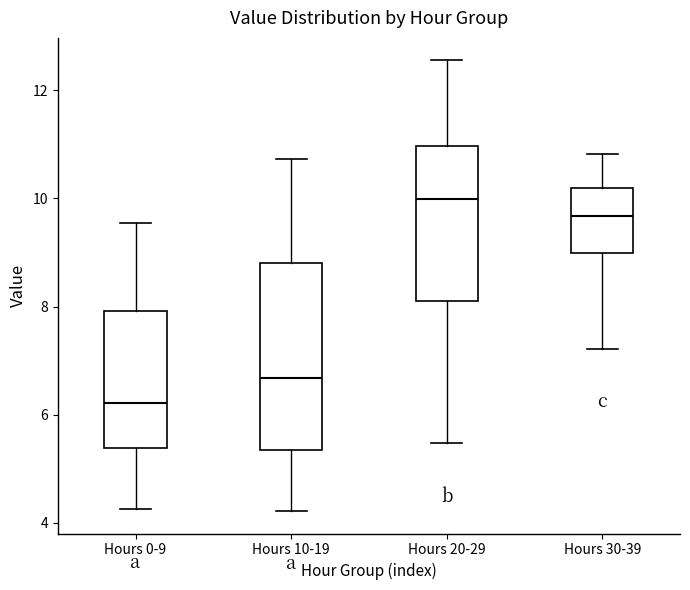

Which box is the tallest, from its lower edge to its upper edge?

Hours 10-19